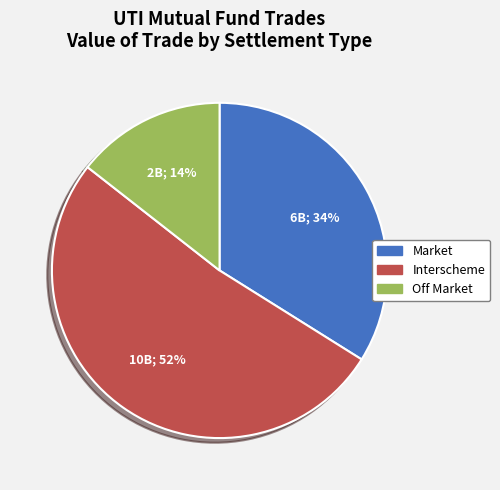

Does any single category account for the majority?

Yes